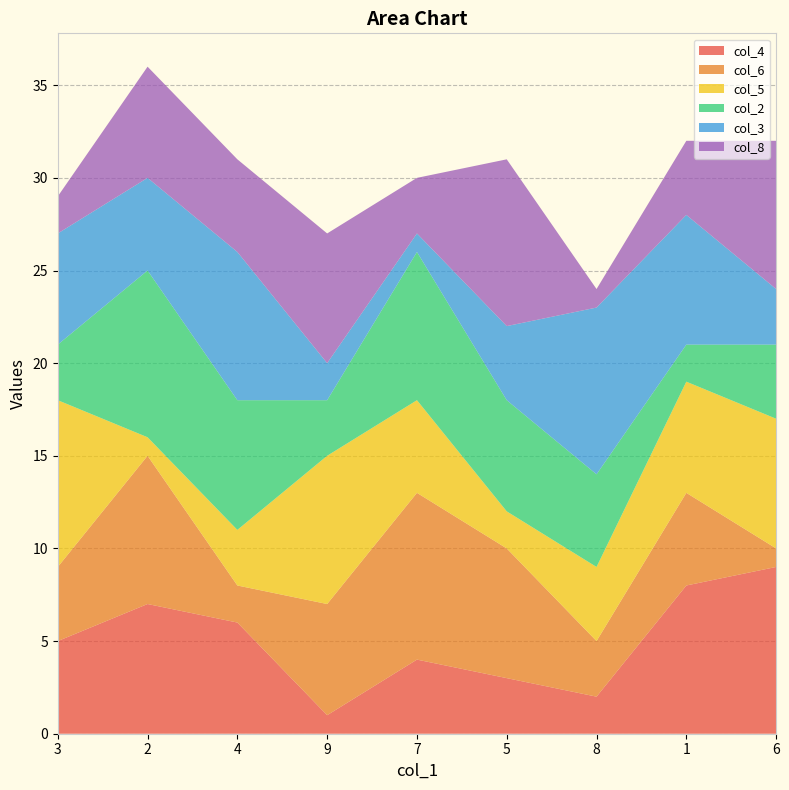

Reading left to right, what are all the values shown in this chart?

col_4: 5	7	6	1	4	3	2	8	9
col_6: 4	8	2	6	9	7	3	5	1
col_5: 9	1	3	8	5	2	4	6	7
col_2: 3	9	7	3	8	6	5	2	4
col_3: 6	5	8	2	1	4	9	7	3
col_8: 2	6	5	7	3	9	1	4	8